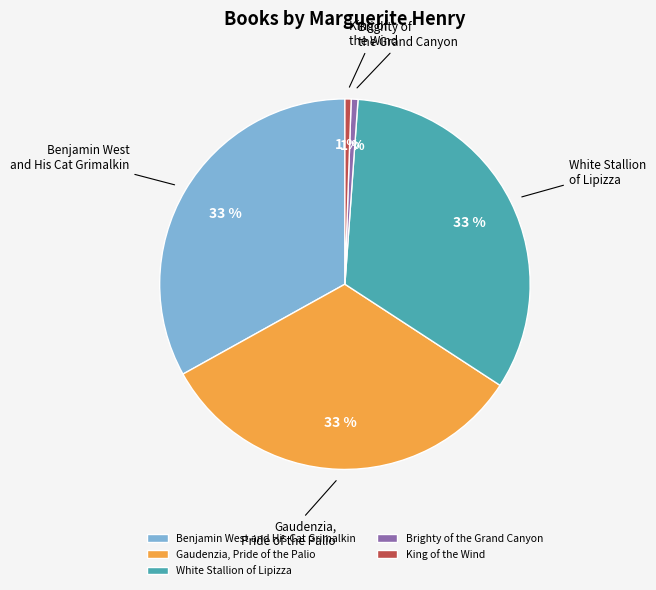

Is there any slice that represents more than half of the pie?

No